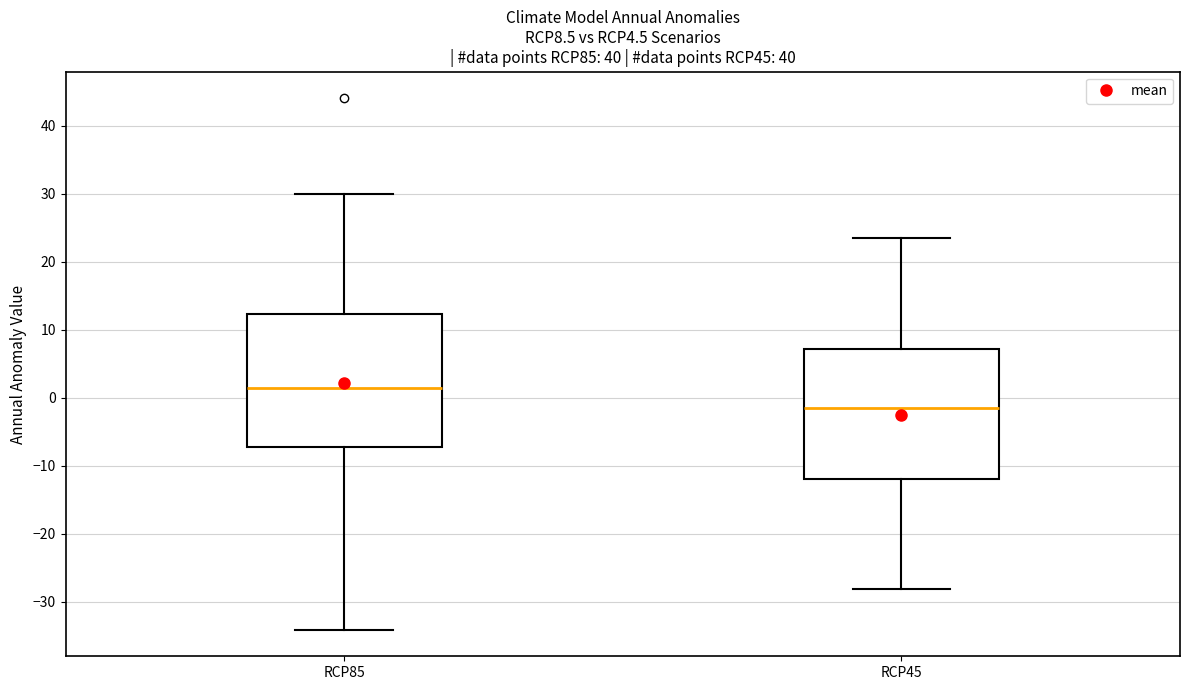

Where is the lower edge of the box for RCP45 on the y-axis? The values are not printed on the chart, so give them approximately, as read against the axis.

-12